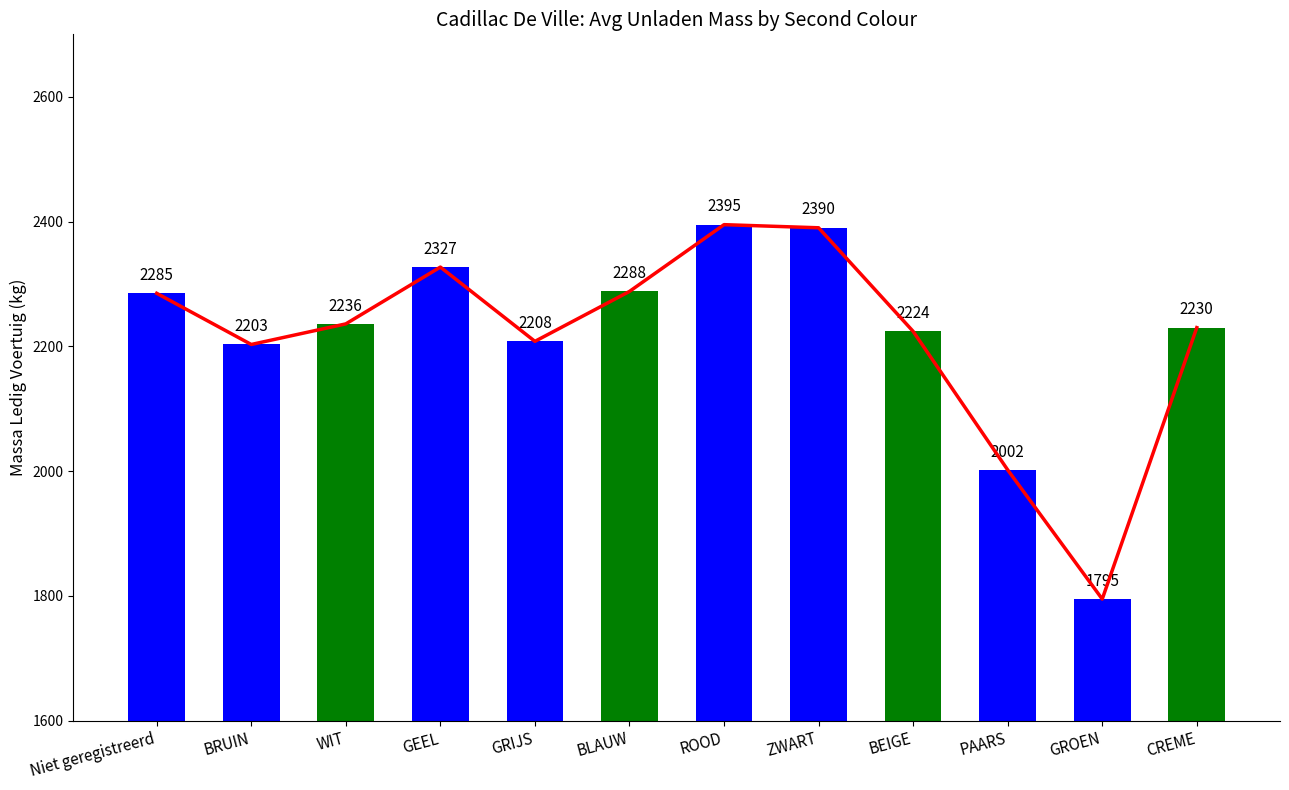

Which category has the highest value across all series?

ROOD